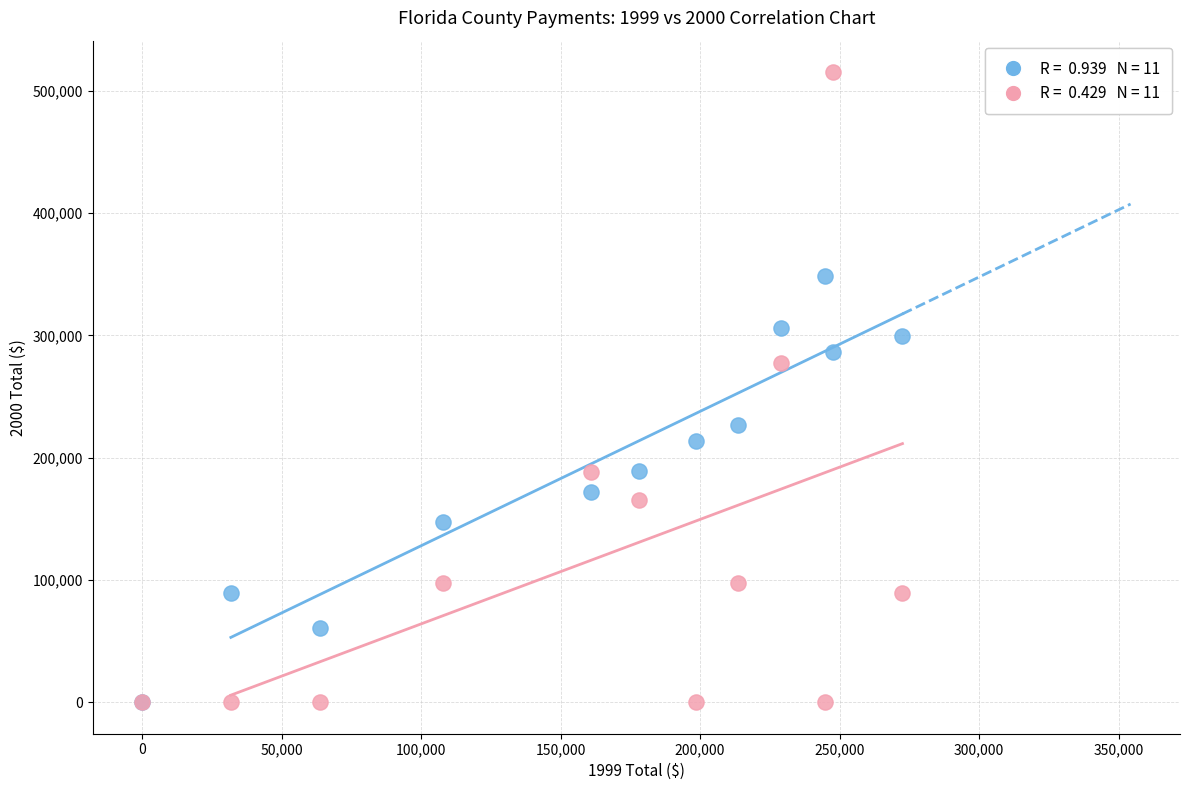

Across all series, what Y value is closest to 257610?

277129